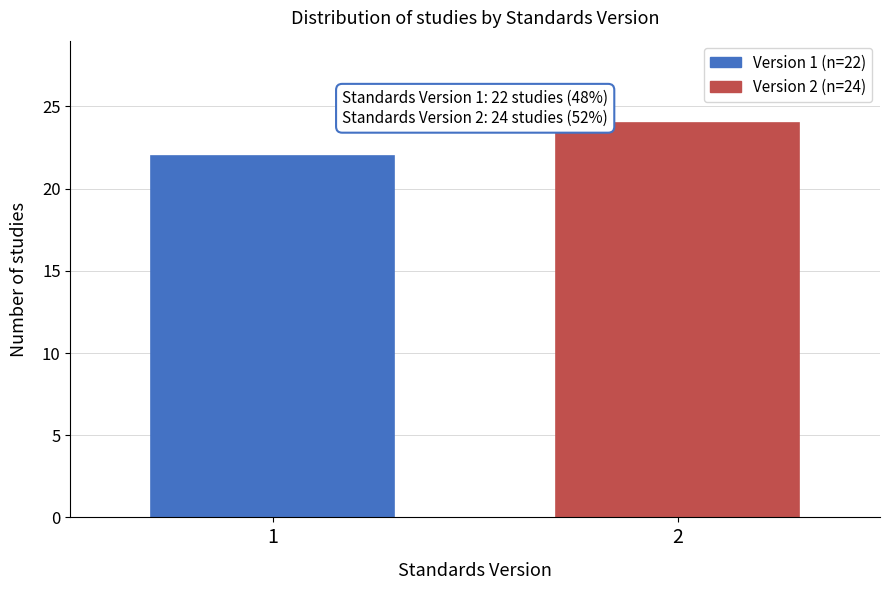

Reading left to right, list all the values displayed in this chart.

22	24